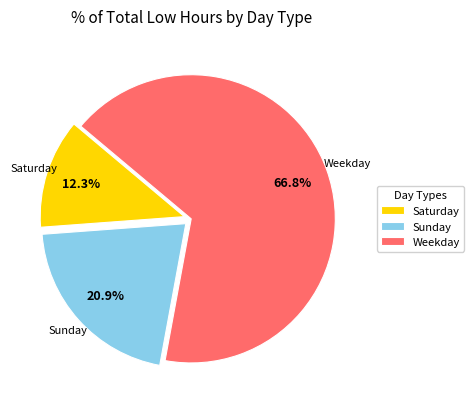

What is the largest slice in the pie chart?

Weekday